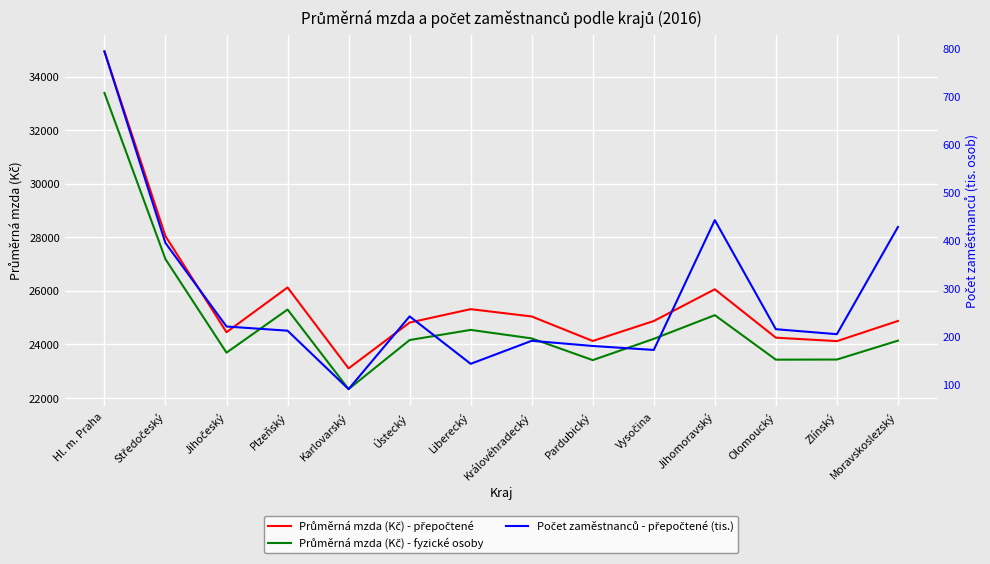

How many interior local peaks does the Průměrná mzda (Kč) - fyzické osoby series have?

3